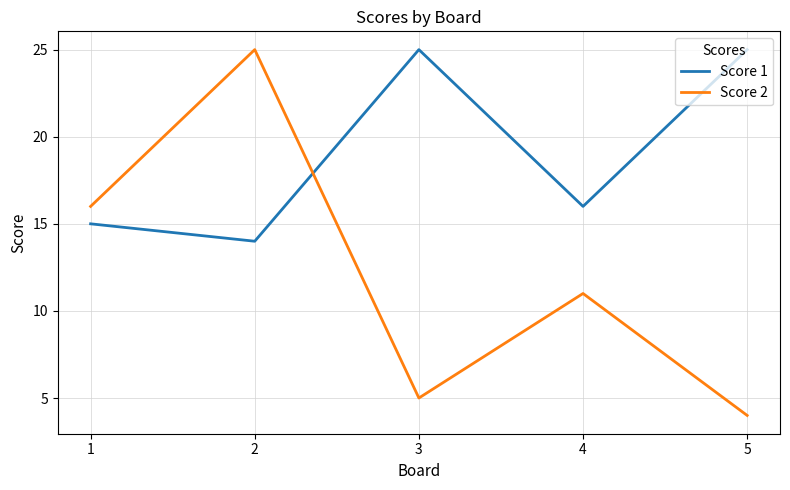

Is the value of Score 2 at 1 greater than the value of Score 1 at 2?

Yes